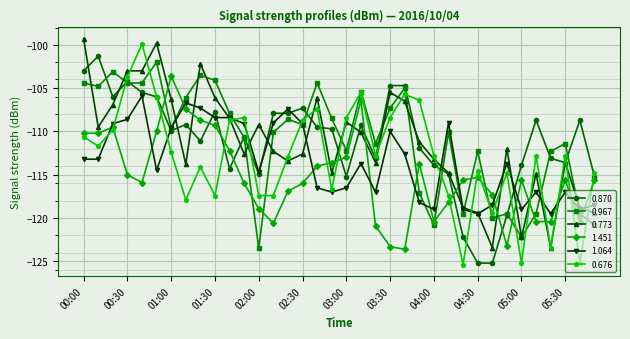

How many intersections are there between 1.451 and 0.773?

13